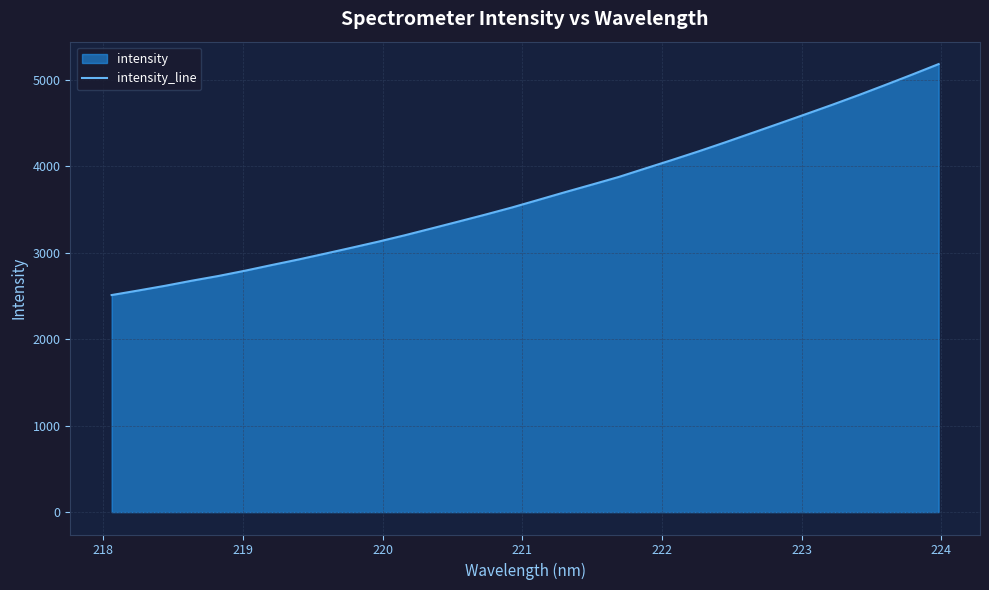

What is the minimum value shown in the chart?

2512.1